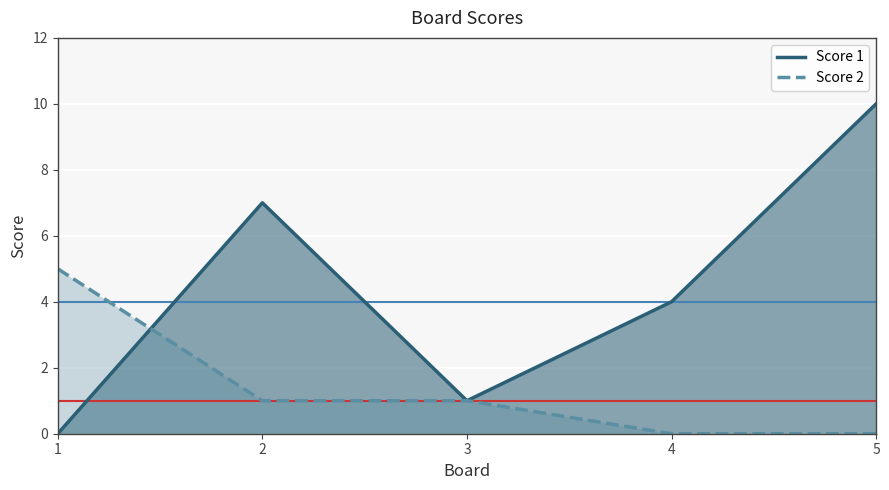

Which category has the highest value in the Score 2 series?

1